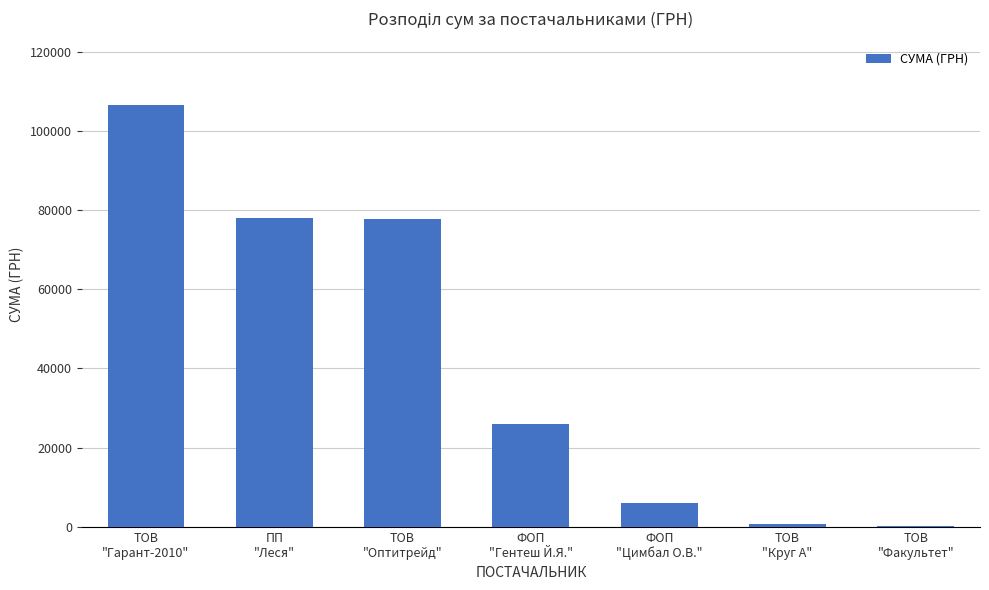

What is the sum of all values?

295287.4